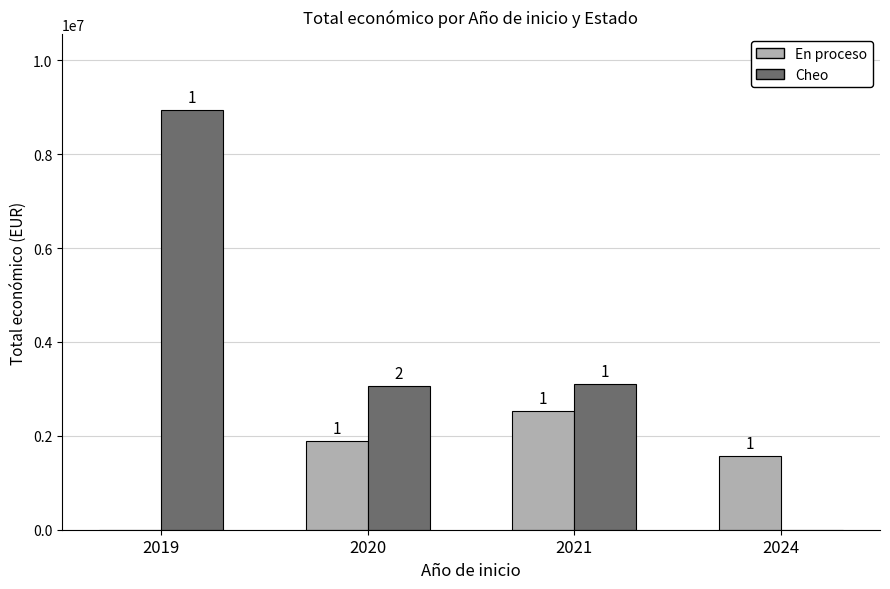

The value of En proceso at 2020 is 1893955. True or false?

True